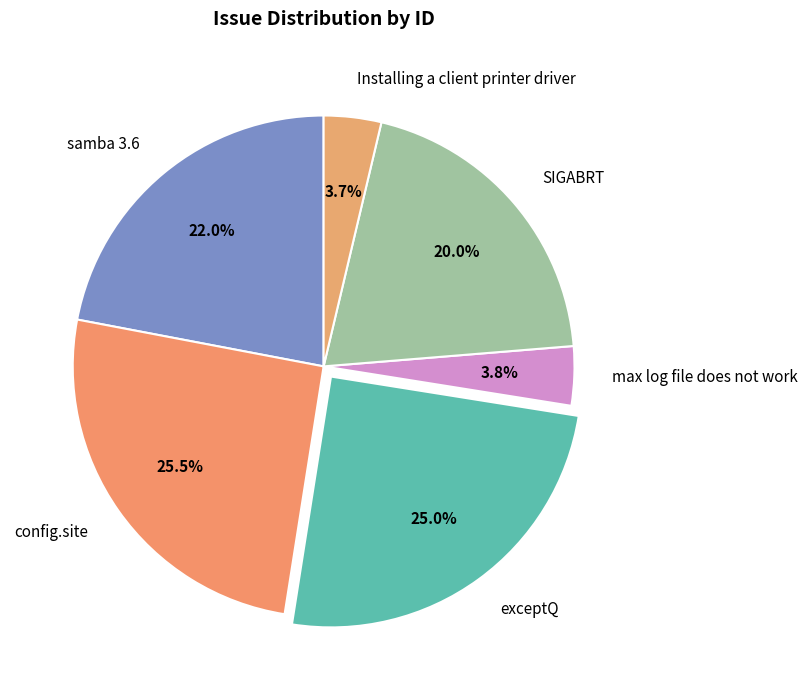

What percentage is NOT represented by exceptQ?

75.0%